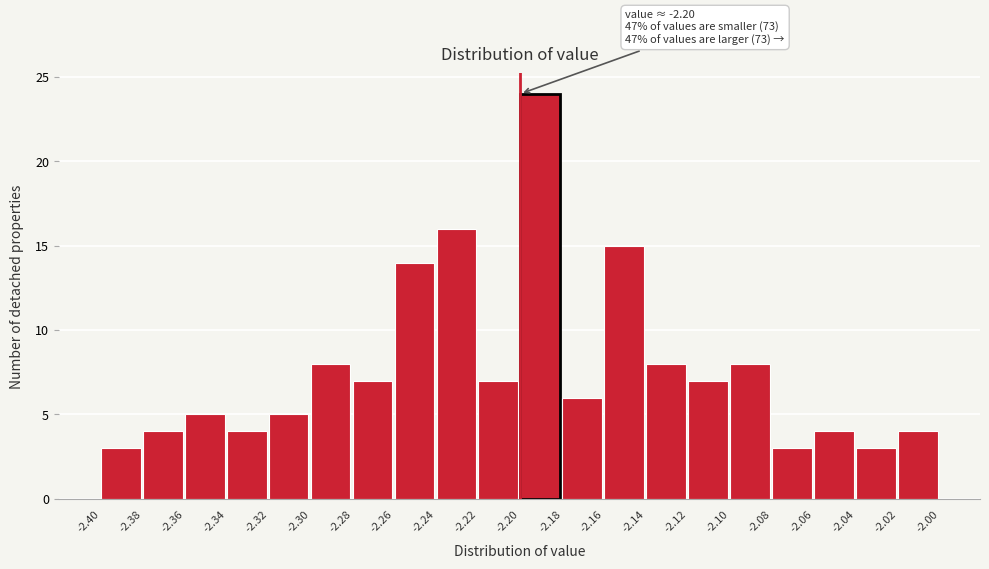

Over which range of the x-axis is the bar tallest?

-2.20 to -2.18